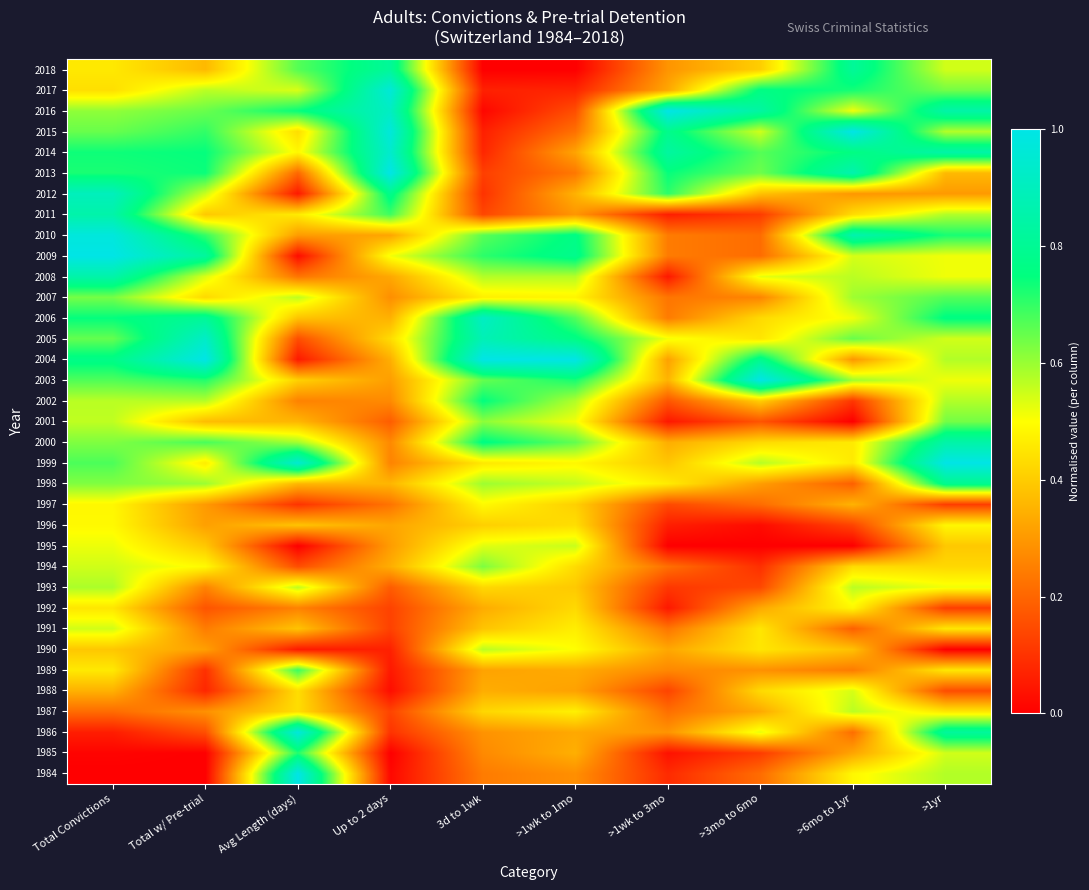

What is the spread (max minus min) of values at Avg Length (days)?

1.0